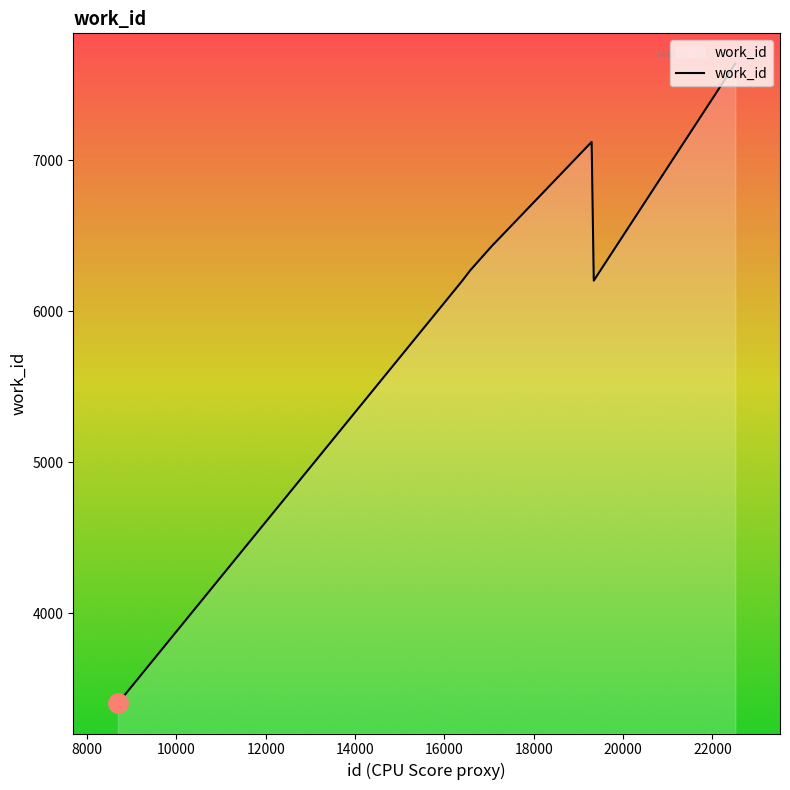

Does the chart display data point markers on the line(s)?

No